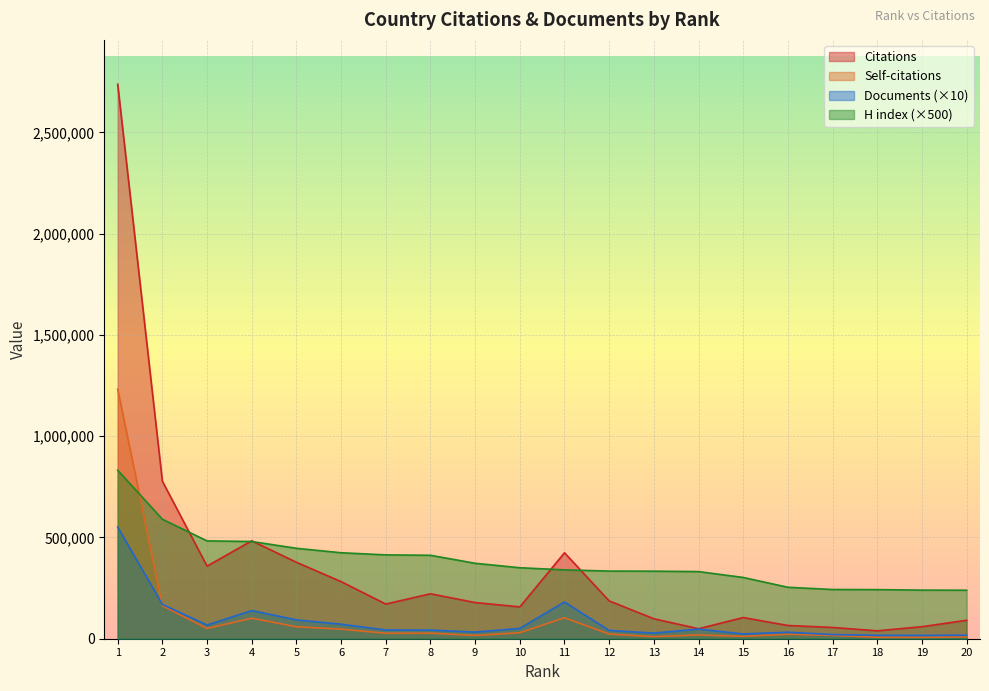

True or false: H index (×500) and Documents (×10) cross at least once.

False